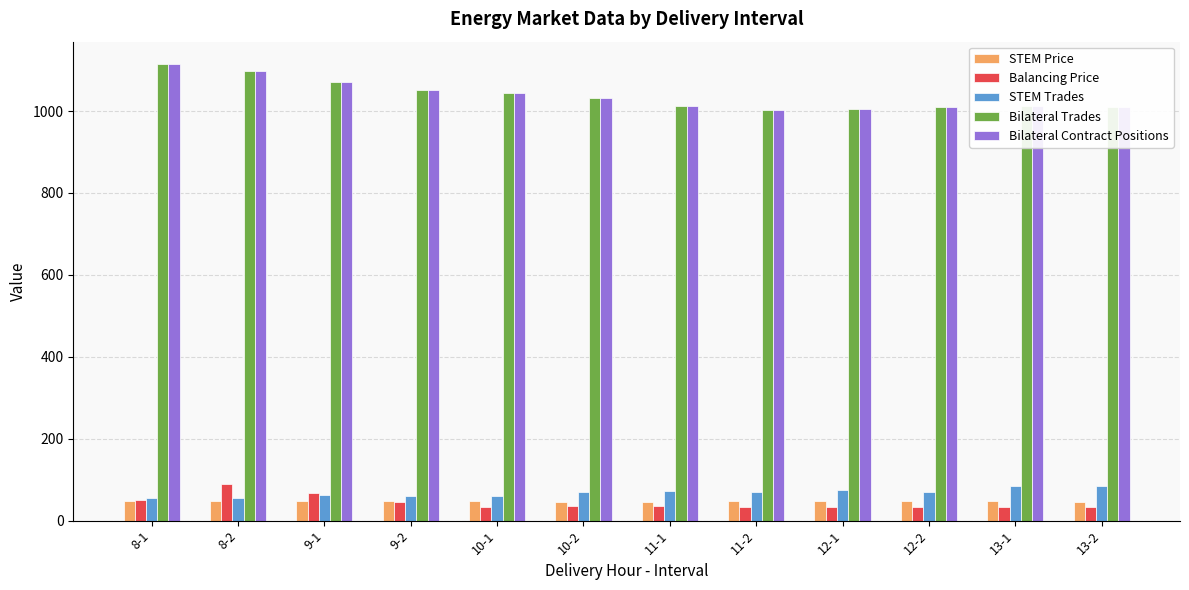

What position from the left is 12-1?

9